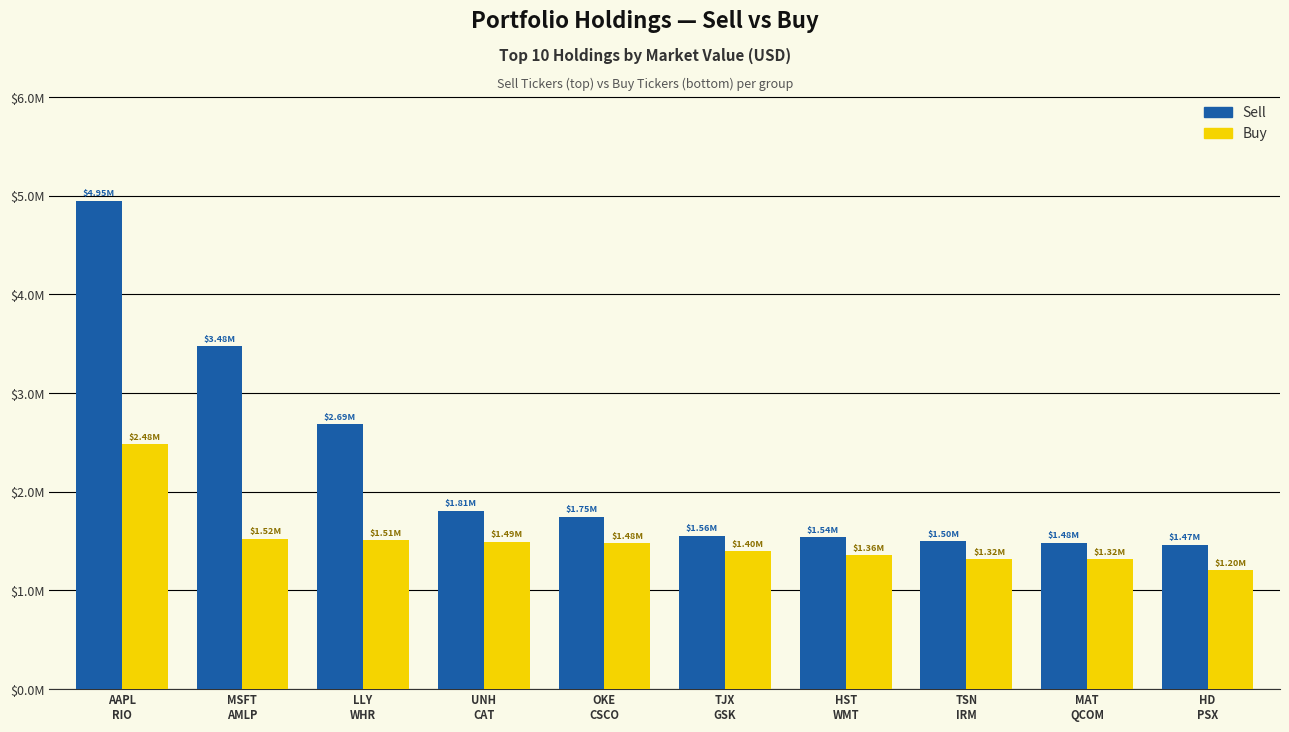

What is the maximum value shown in the chart?

4951000